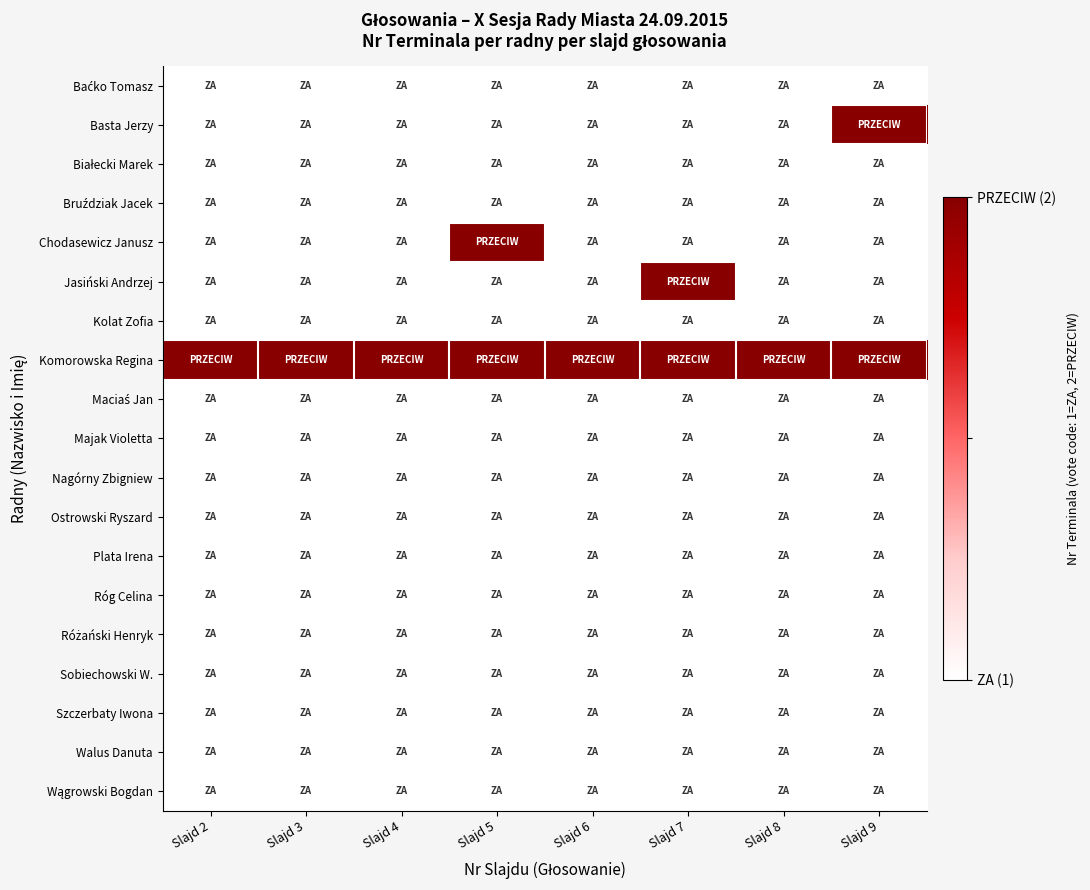

Rank the series by their maximum value, from lowest to highest.

Baćko Tomasz, Białecki Marek, Bruździak Jacek, Kolat Zofia, Maciaś Jan, Majak Violetta, Nagórny Zbigniew, Ostrowski Ryszard, Plata Irena, Róg Celina, Różański Henryk, Sobiechowski W., Szczerbaty Iwona, Walus Danuta, Wągrowski Bogdan, Basta Jerzy, Chodasewicz Janusz, Jasiński Andrzej, Komorowska Regina